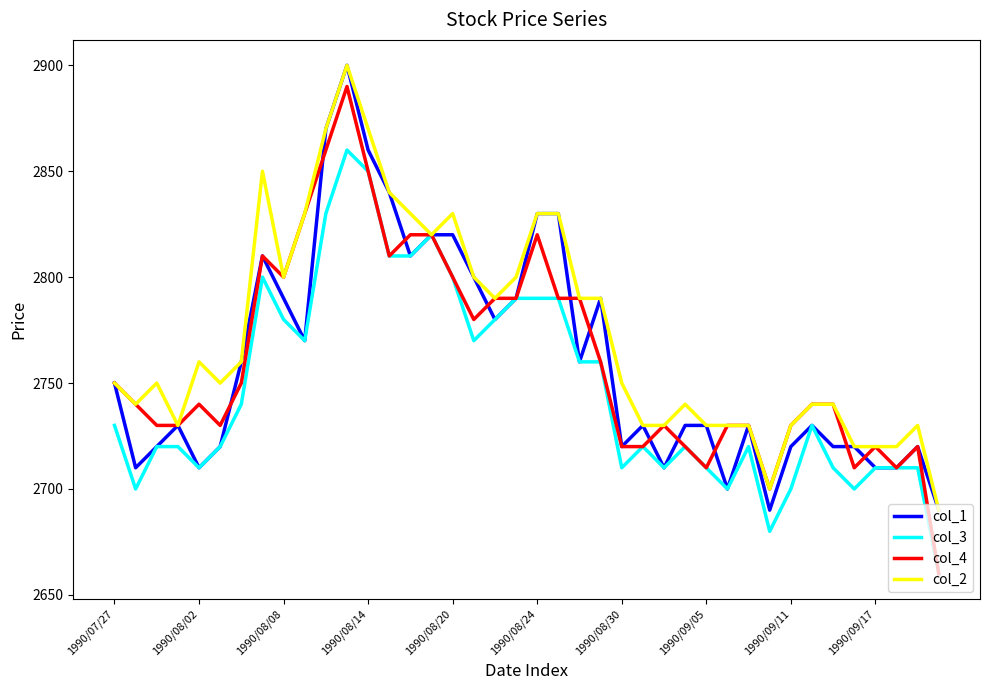

Which series has the largest total across all categories?

col_2